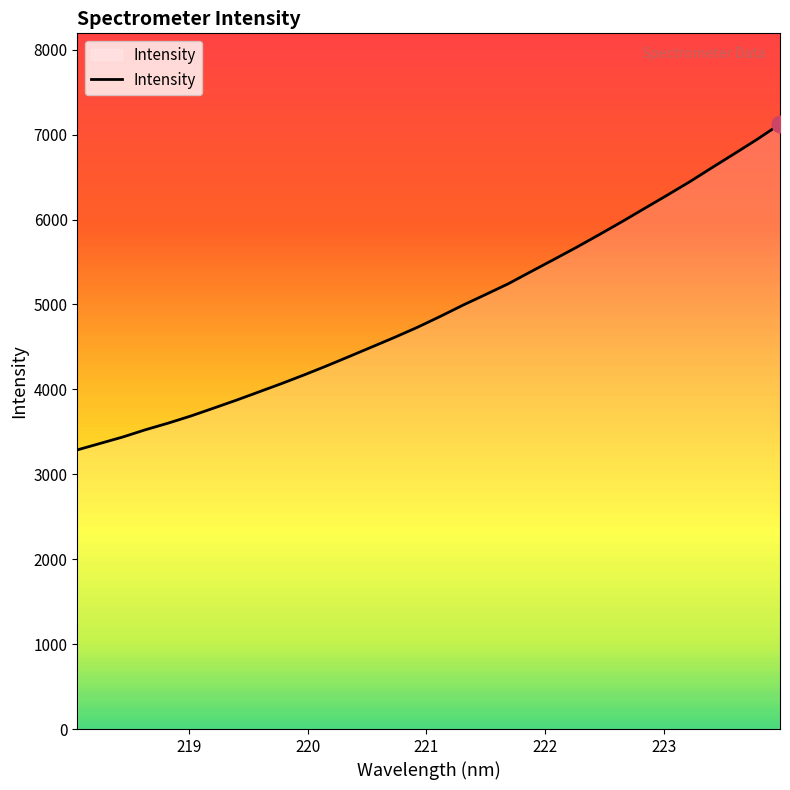

What is the minimum value shown in the chart?

3287.8